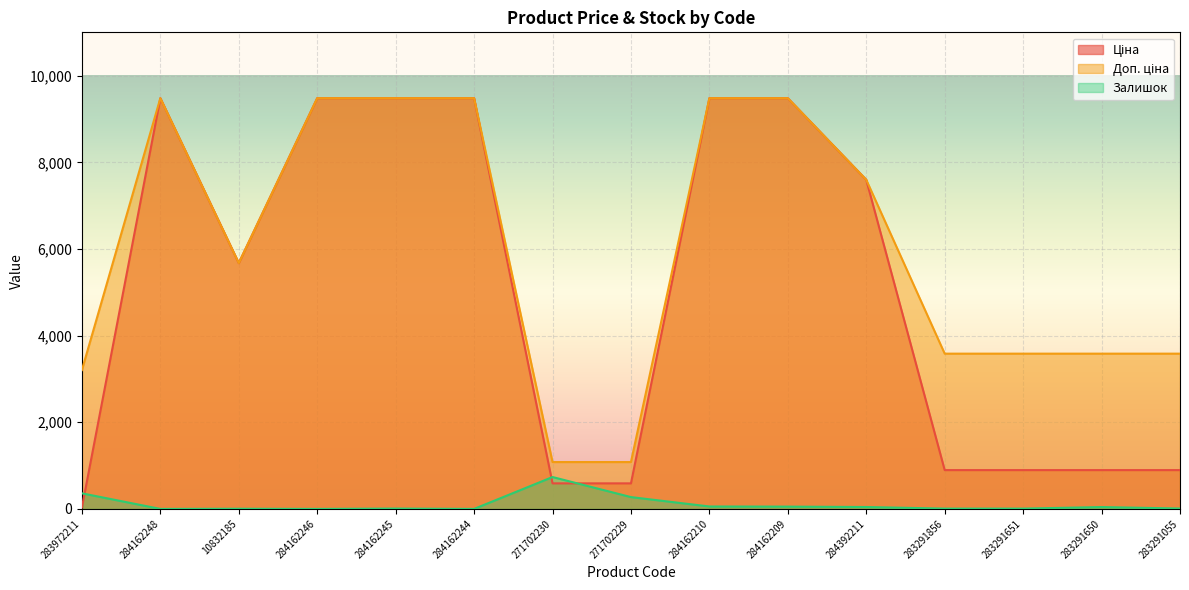

What are all the series names shown in the legend?

Ціна, Доп. ціна, Залишок